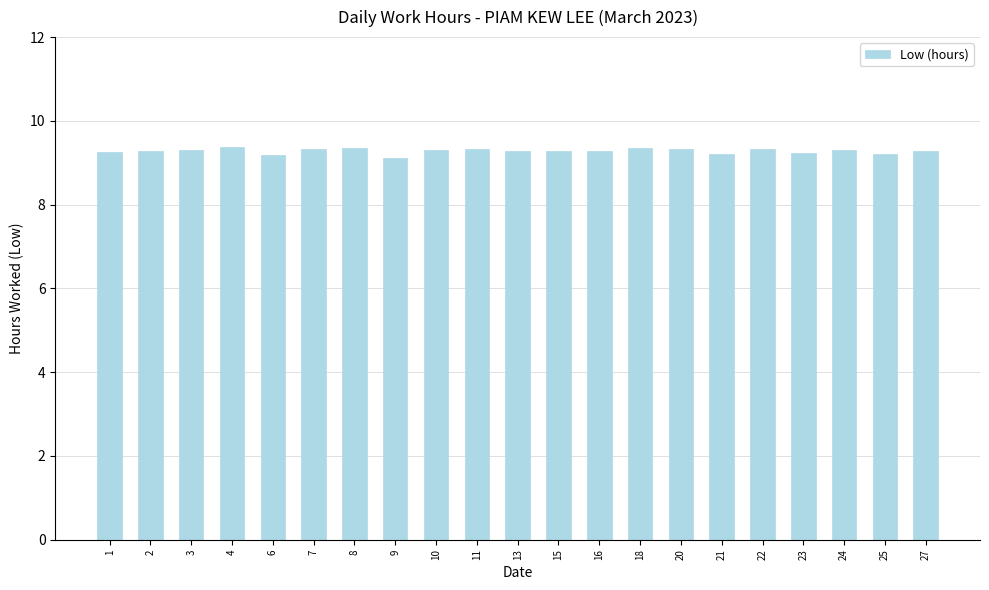

What is the maximum value shown in the chart?

9.4